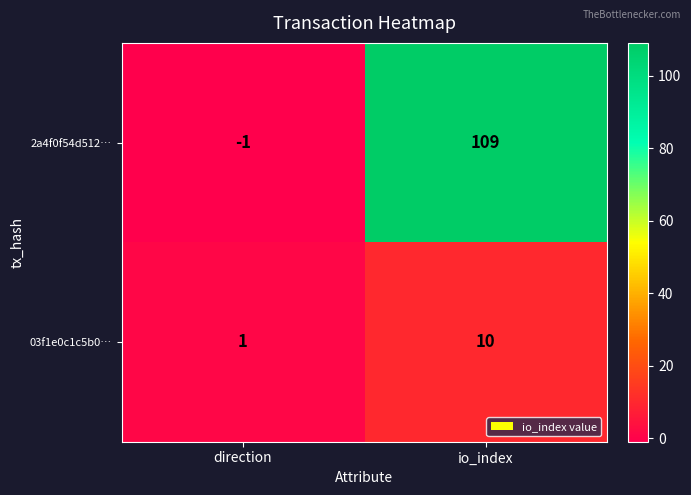

What is the sum of all 2a4f0f54d512… values?

108